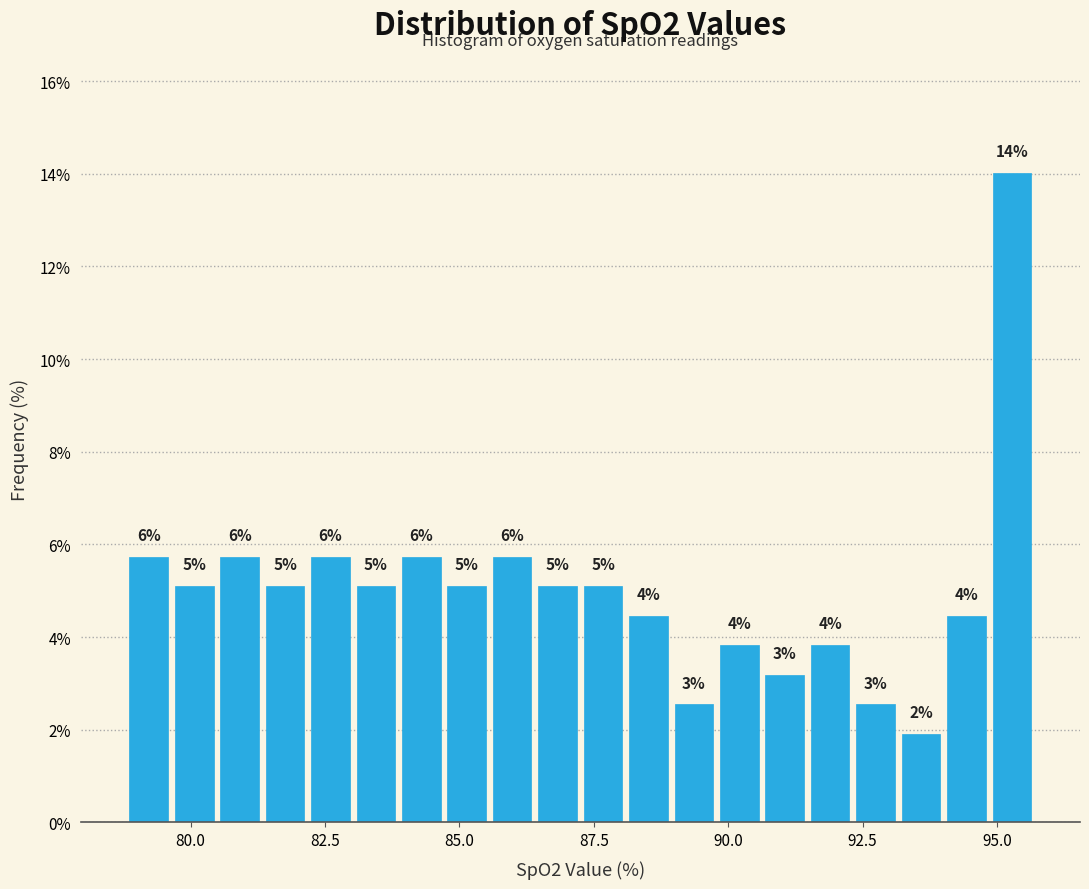

Around what value on the x-axis is the tallest bar? Give the approximate position of its centre, as read against the axis.

95.5